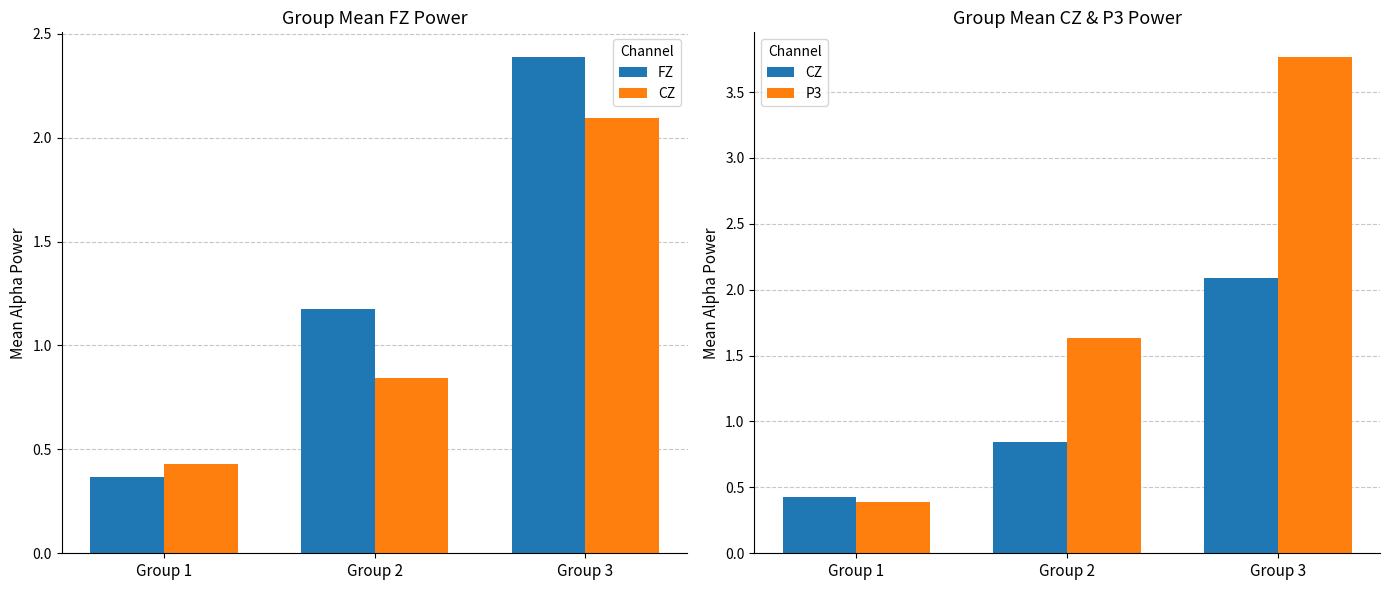

Between Group 1 and Group 2, which series saw the biggest shift?

P3